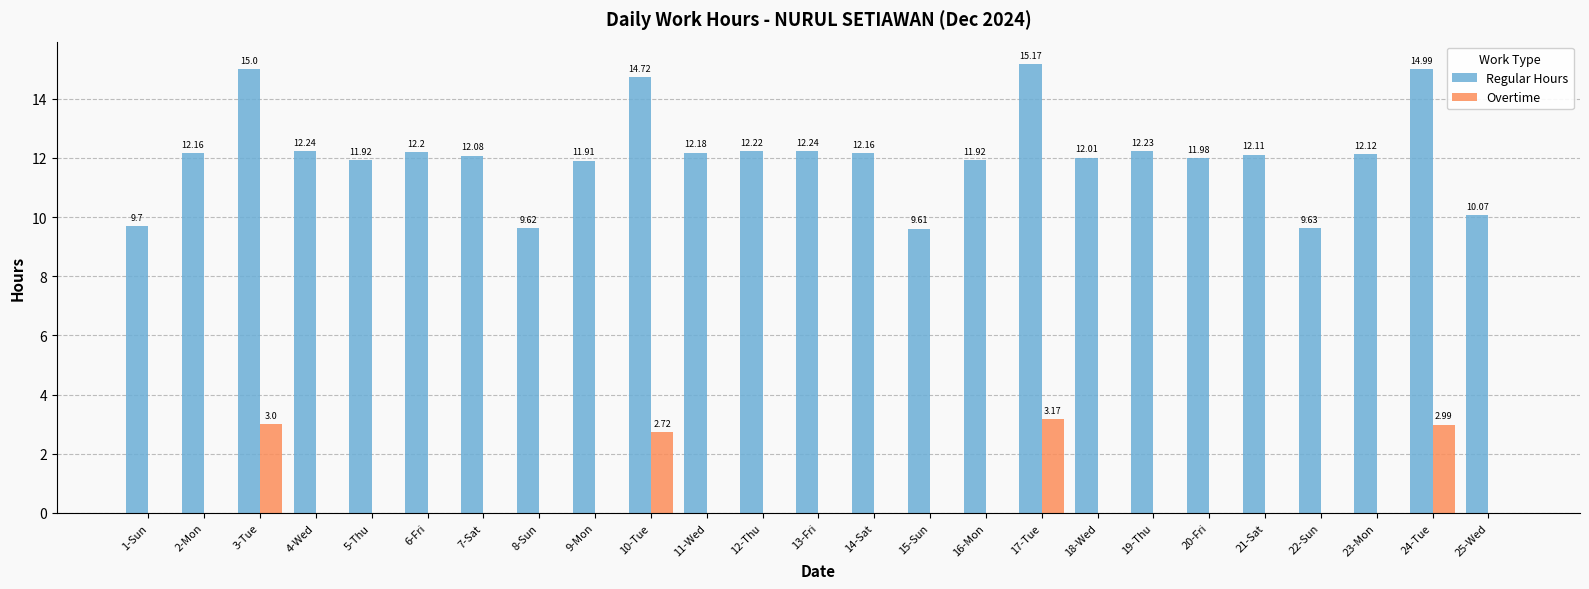

Between 4-Wed and 25-Wed, which series saw the biggest shift?

Regular Hours